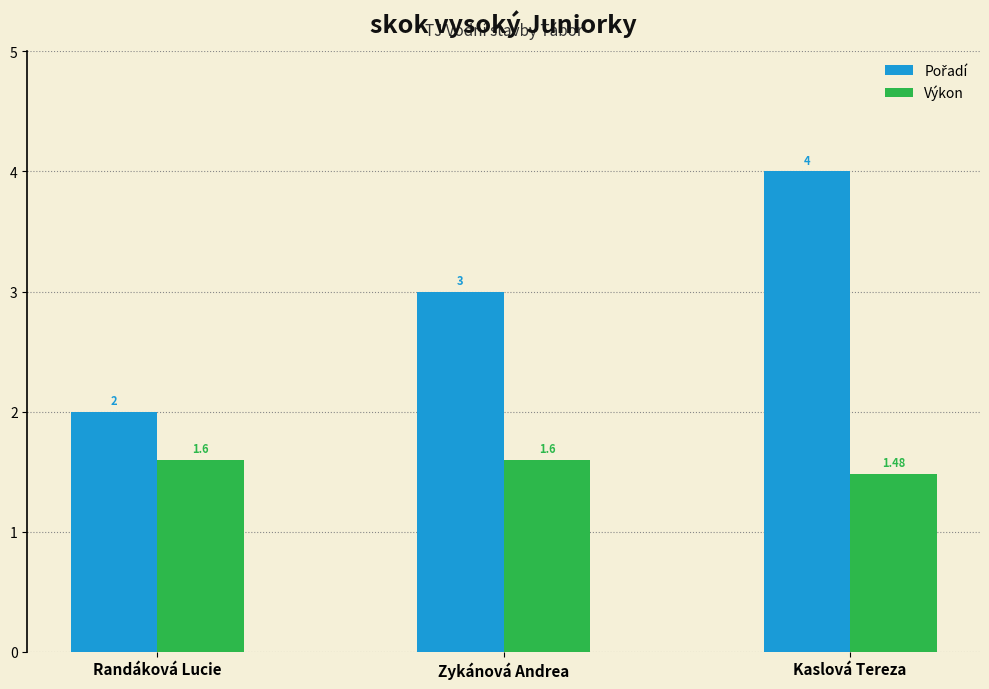

At which category is the sum across all series the highest?

Kaslová Tereza